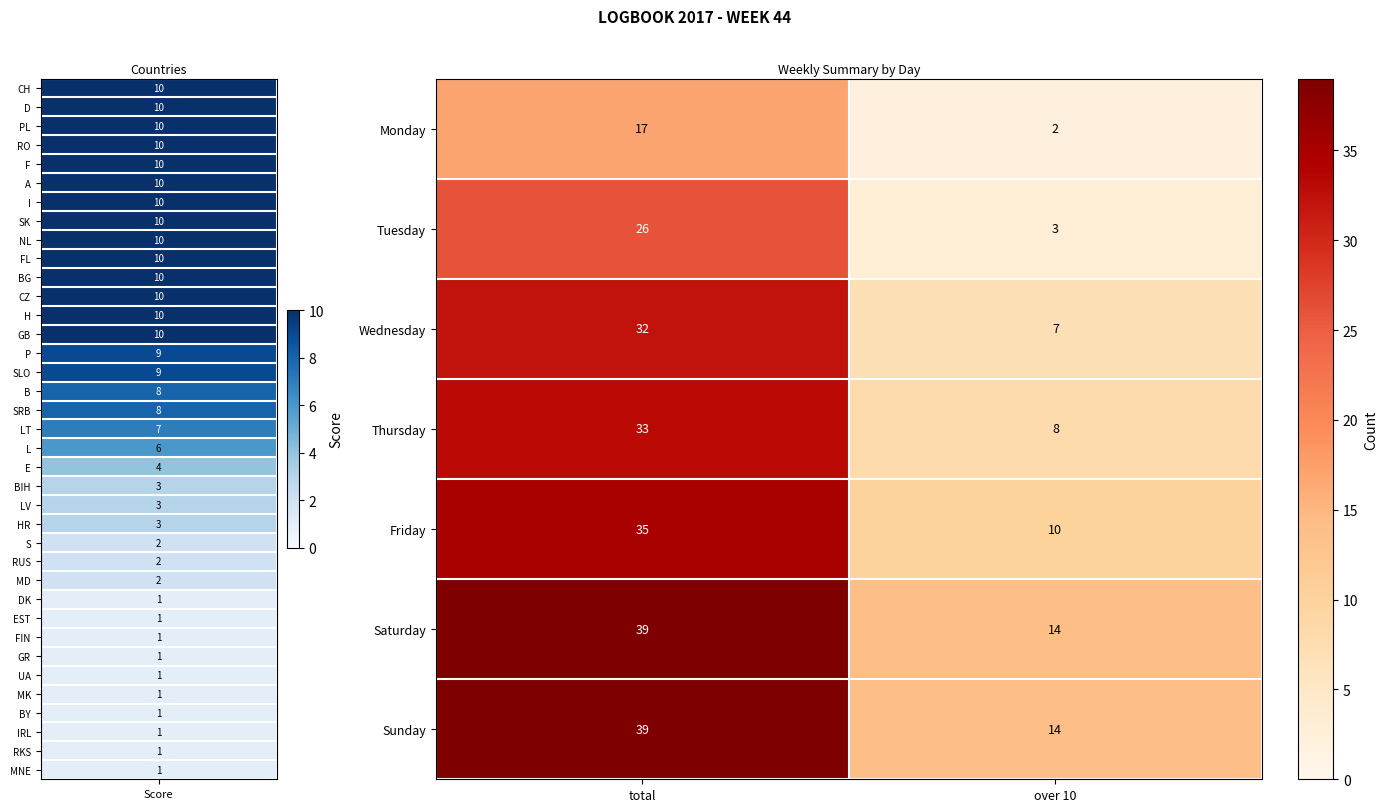

How many categories are shown in the chart?

2